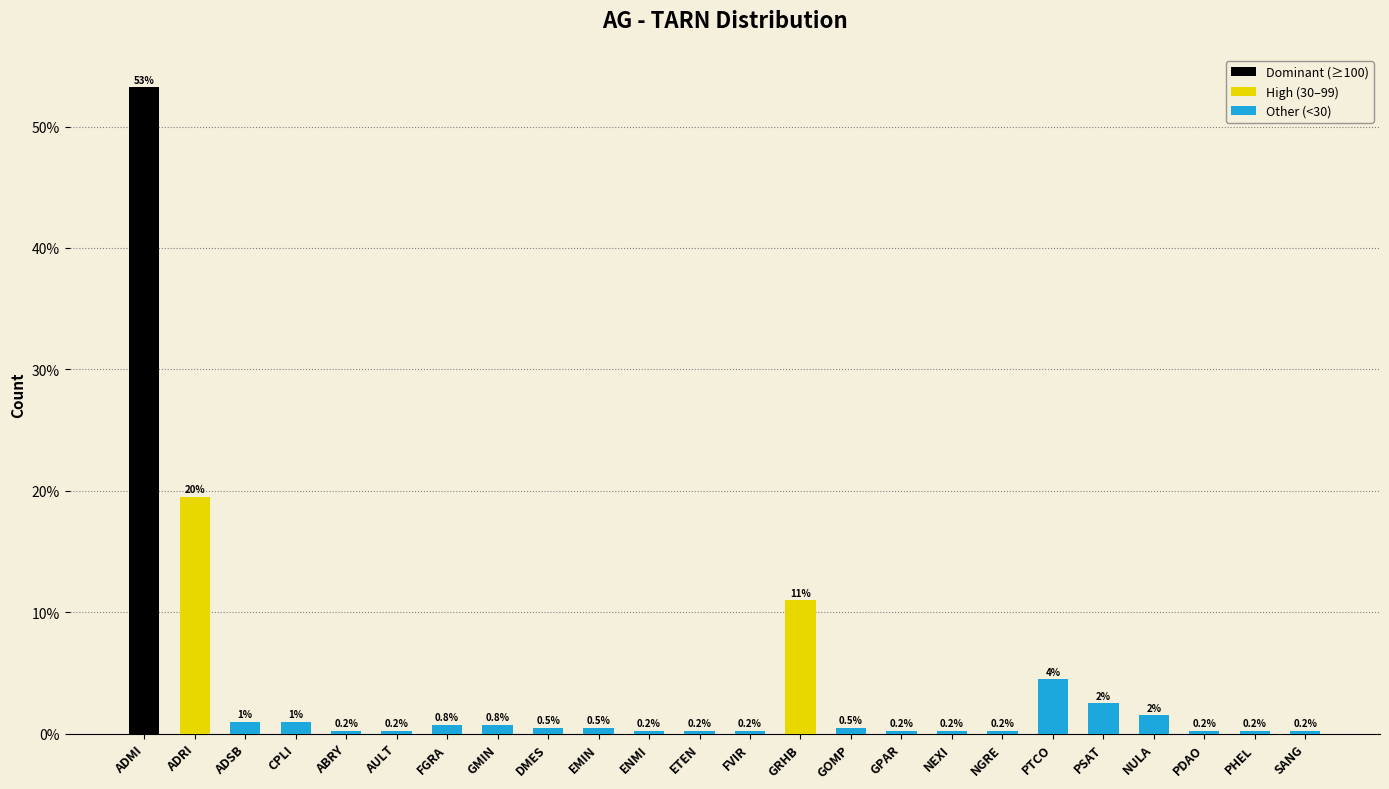

True or false: the data shows 0.2 at SANG.

True